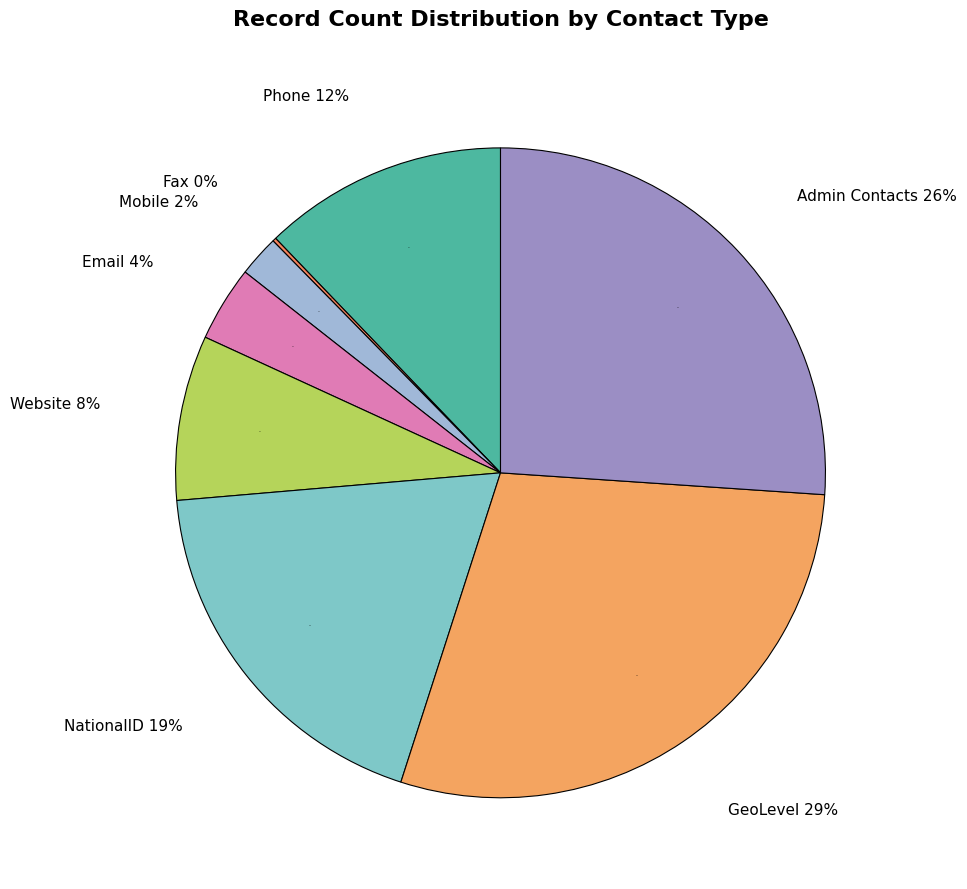

Is GeoLevel the majority of the pie?

No